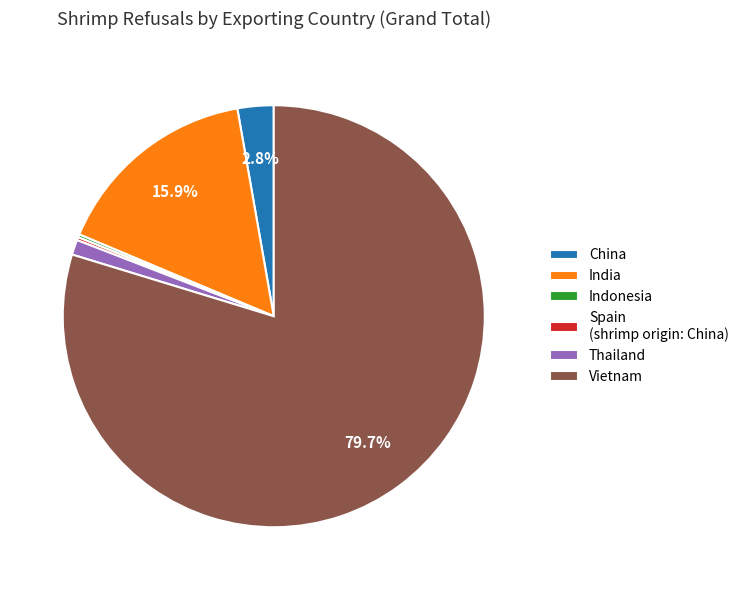

Which slice is the largest?

Vietnam